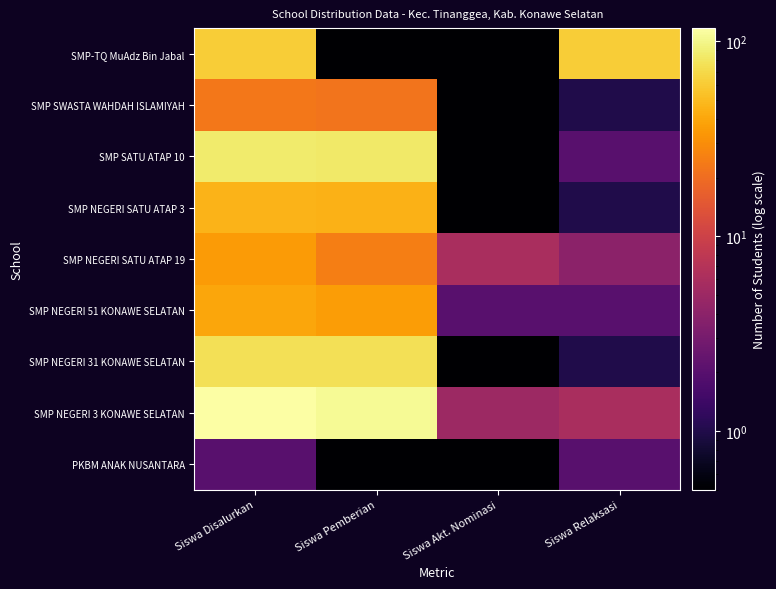

Reading left to right, list all the values displayed in this chart.

PKBM ANAK NUSANTARA: Siswa Disalurkan=2.0	Siswa Pemberian=0.1	Siswa Akt. Nominasi=0.1	Siswa Relaksasi=2.0
SMP NEGERI 3 KONAWE SELATAN: Siswa Disalurkan=117.0	Siswa Pemberian=106.0	Siswa Akt. Nominasi=5.0	Siswa Relaksasi=6.0
SMP NEGERI 31 KONAWE SELATAN: Siswa Disalurkan=76.0	Siswa Pemberian=75.0	Siswa Akt. Nominasi=0.1	Siswa Relaksasi=1.0
SMP NEGERI 51 KONAWE SELATAN: Siswa Disalurkan=40.0	Siswa Pemberian=36.0	Siswa Akt. Nominasi=2.0	Siswa Relaksasi=2.0
SMP NEGERI SATU ATAP 19: Siswa Disalurkan=35.0	Siswa Pemberian=25.0	Siswa Akt. Nominasi=6.0	Siswa Relaksasi=4.0
SMP NEGERI SATU ATAP 3: Siswa Disalurkan=46.0	Siswa Pemberian=45.0	Siswa Akt. Nominasi=0.1	Siswa Relaksasi=1.0
SMP SATU ATAP 10: Siswa Disalurkan=86.0	Siswa Pemberian=84.0	Siswa Akt. Nominasi=0.1	Siswa Relaksasi=2.0
SMP SWASTA WAHDAH ISLAMIYAH: Siswa Disalurkan=23.0	Siswa Pemberian=22.0	Siswa Akt. Nominasi=0.1	Siswa Relaksasi=1.0
SMP-TQ MuAdz Bin Jabal: Siswa Disalurkan=61.0	Siswa Pemberian=0.1	Siswa Akt. Nominasi=0.1	Siswa Relaksasi=61.0